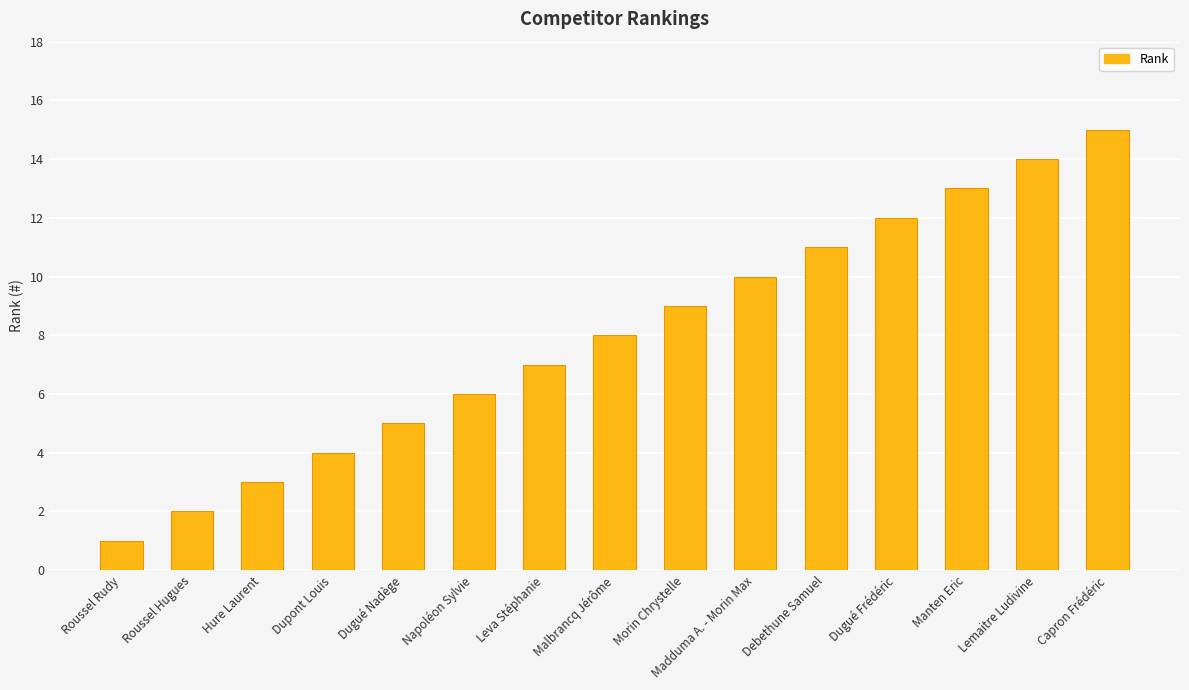

The chart shows a value of 8 at Malbrancq Jérôme. True or false?

True